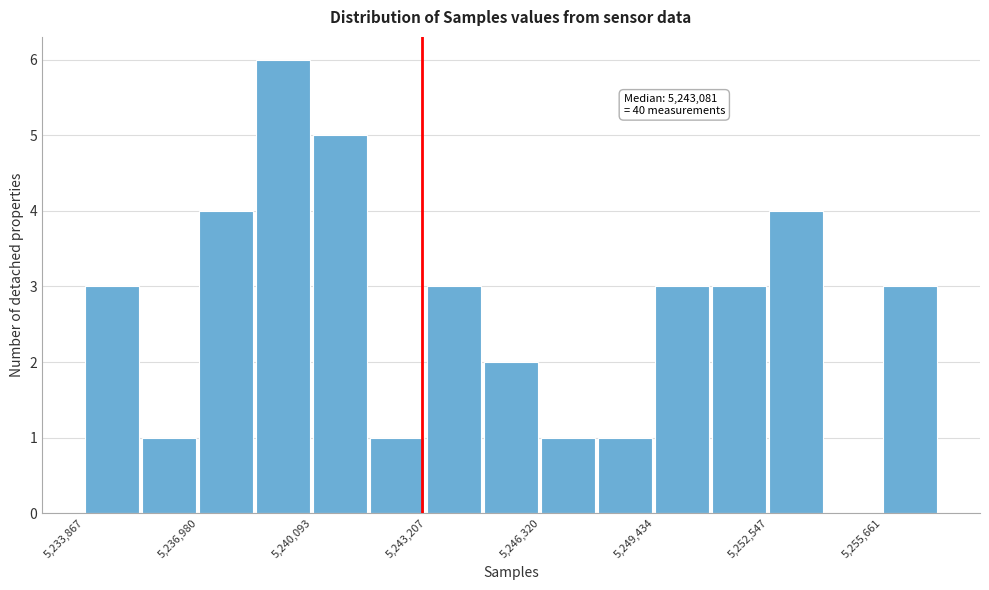

Read against the x-axis, roughly where is the centre of the tallest bar?

5239500